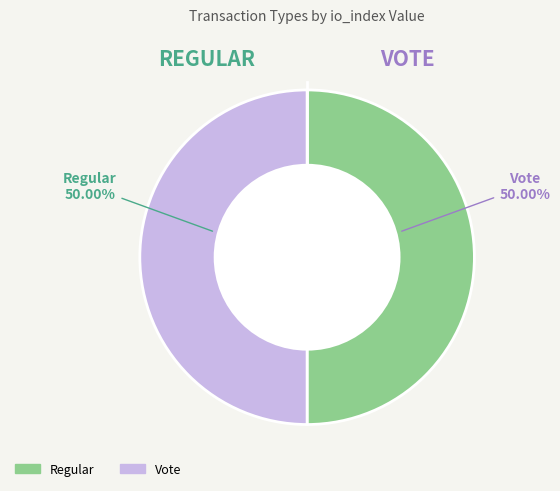

To the nearest percent, what is the combined percentage of Vote and Regular?

100%